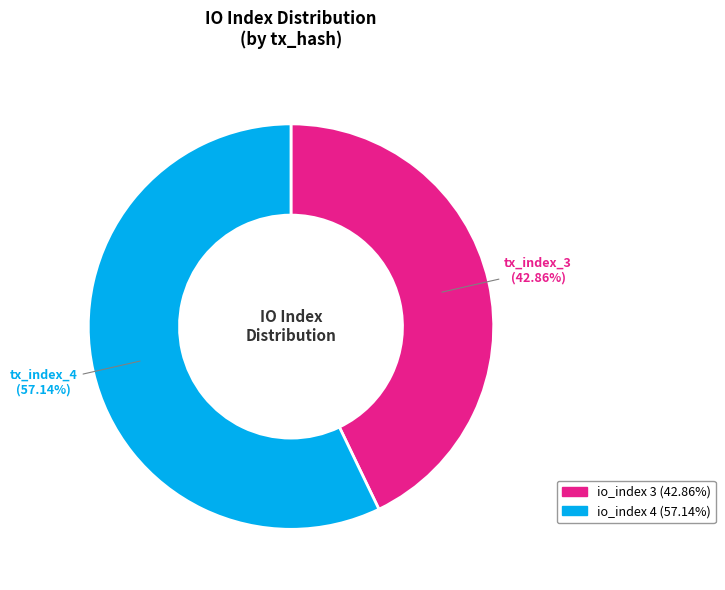

Is there any slice that represents more than half of the pie?

Yes